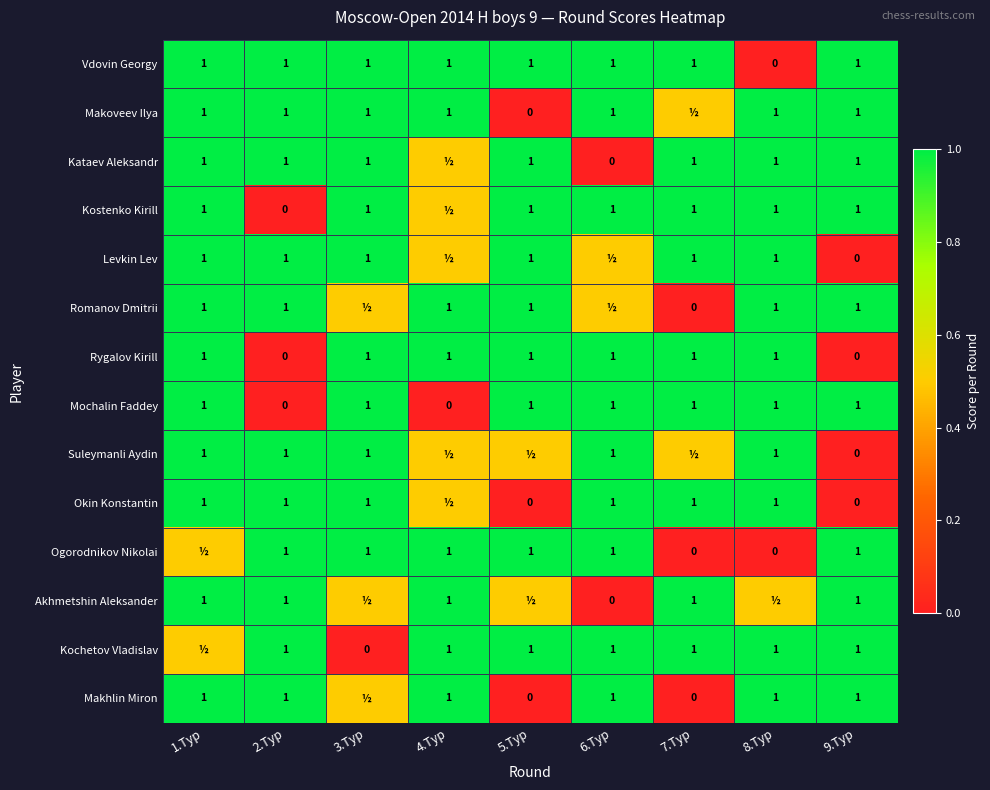

What is the difference between the second highest and minimum values in the Mochalin Faddey series?

1.0